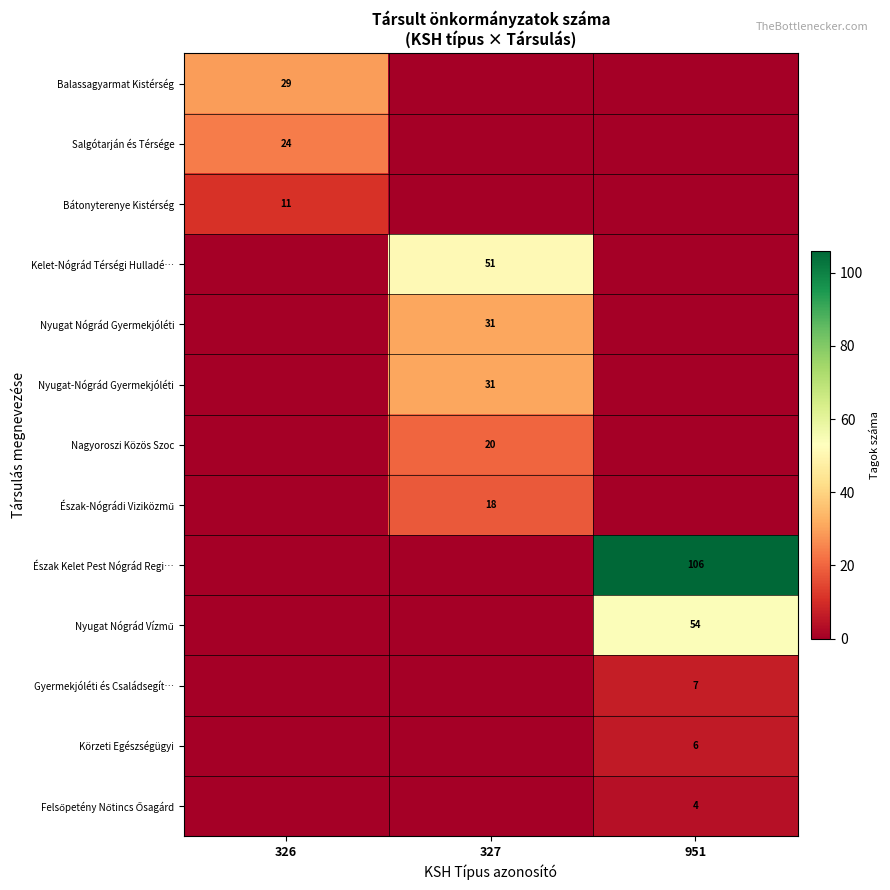

The Gyermekjóléti és Családsegít… series shows 4 at 951. True or false?

False